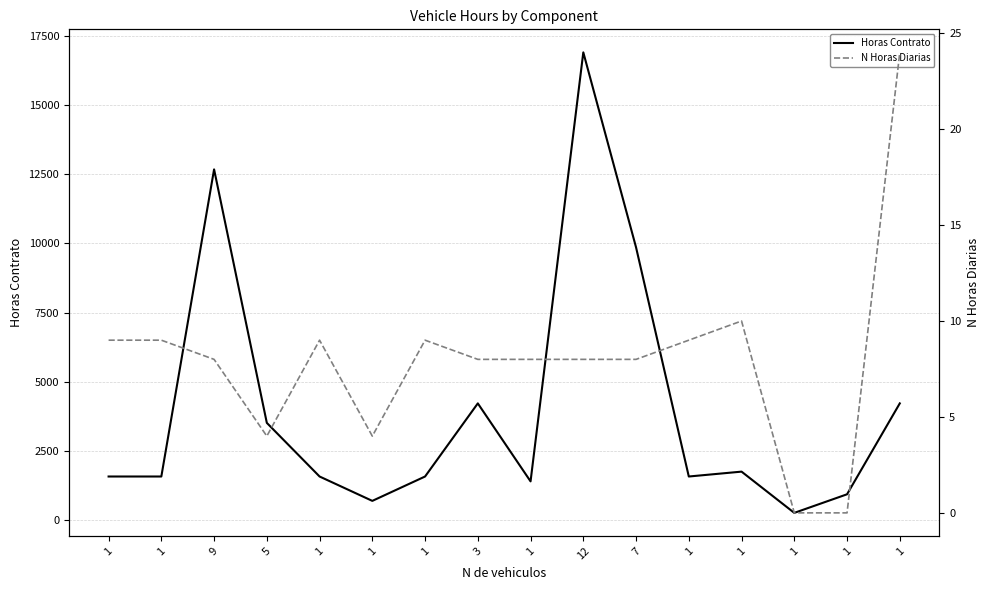

Reading right to left, extract all data points from this chart.

Horas Contrato: 4224	942	271	1760	1584	9856	16896	1408	4224	1584	704	1584	3520	12672	1584	1584
N Horas Diarias: 24	0	0	10	9	8	8	8	8	9	4	9	4	8	9	9